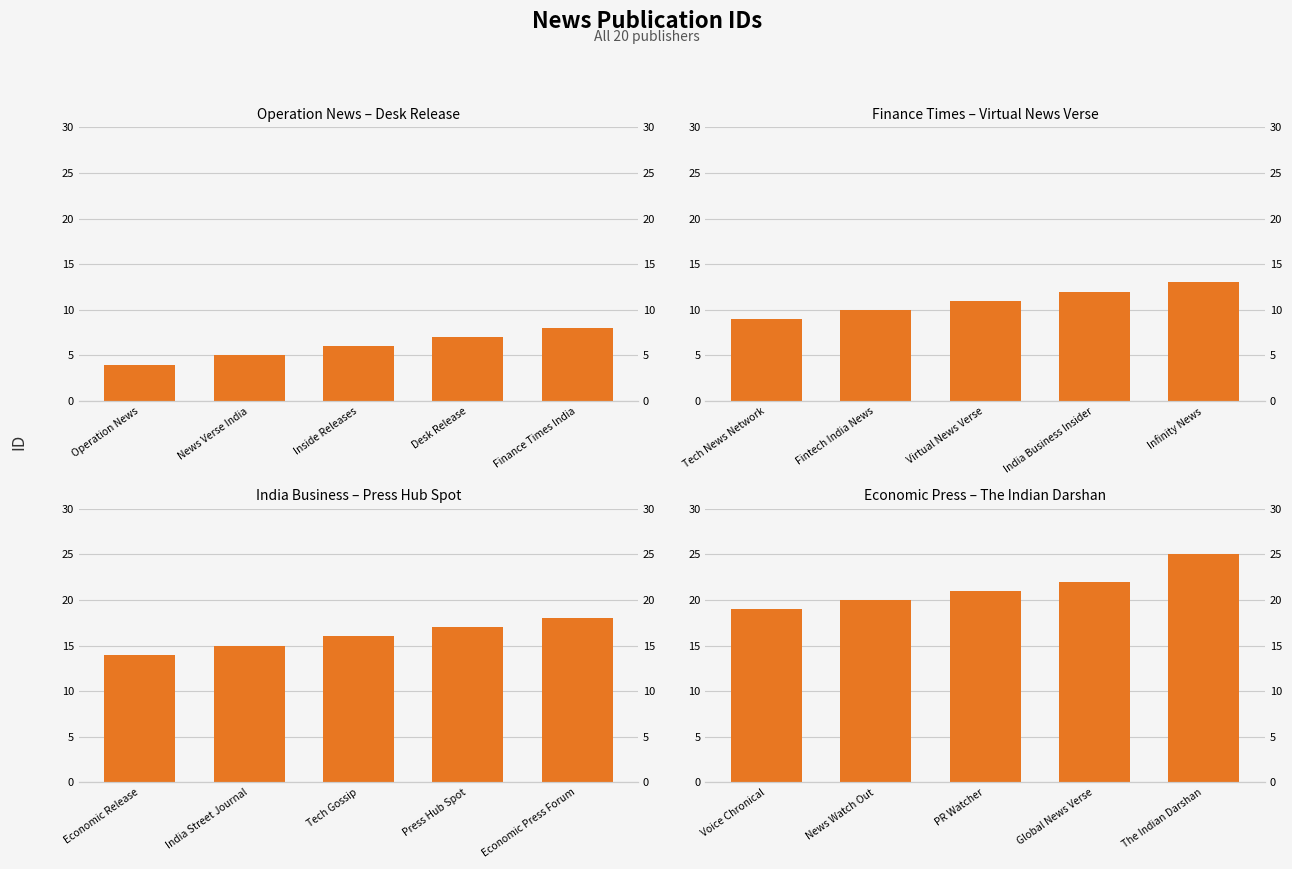

What is the change in value from PR Watcher to Global News Verse?

+1